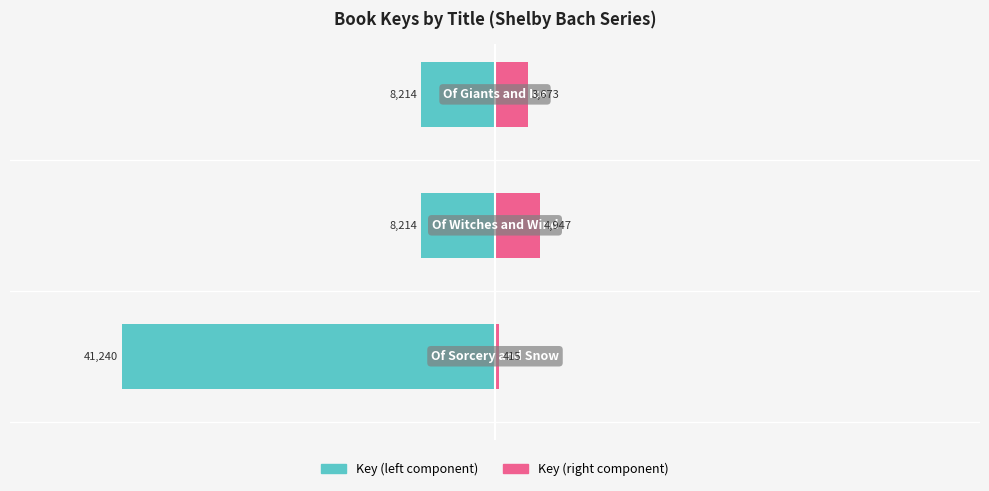

At 2, list the series in order from largest to smallest.

Key (right component), Key (left component)